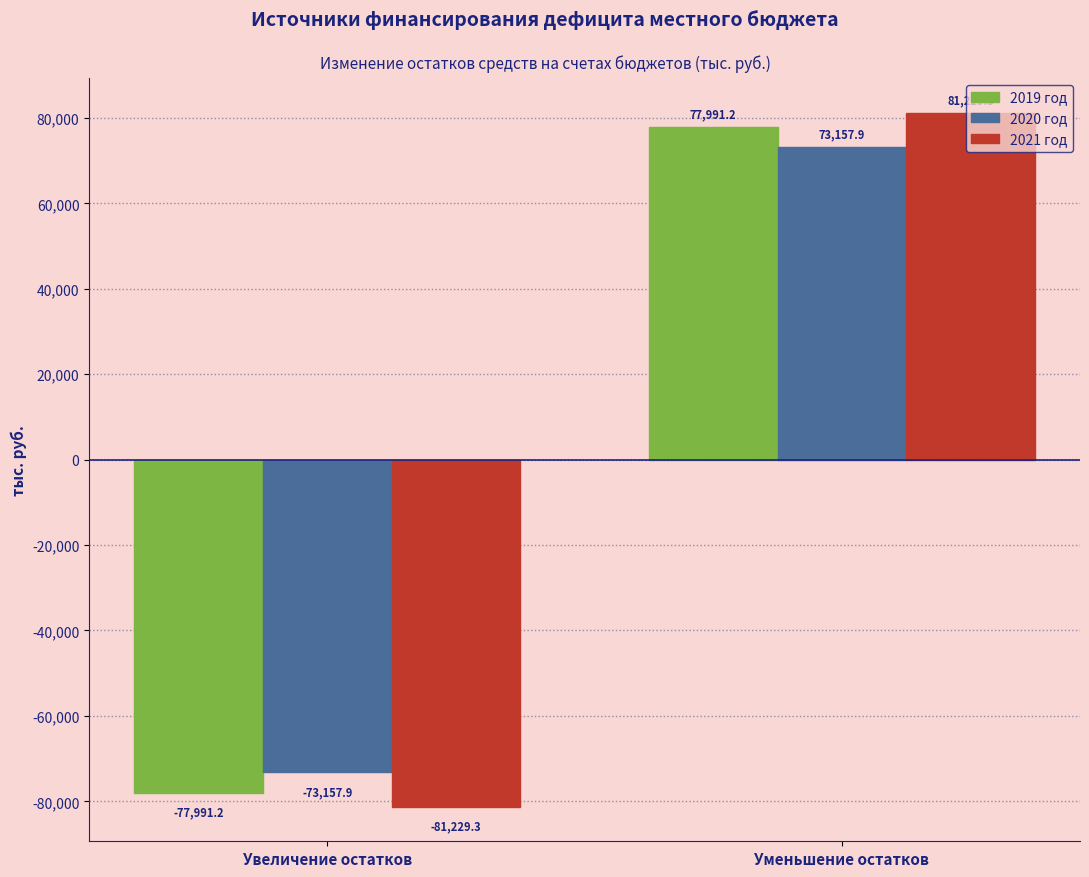

How many bars are there in total?

6